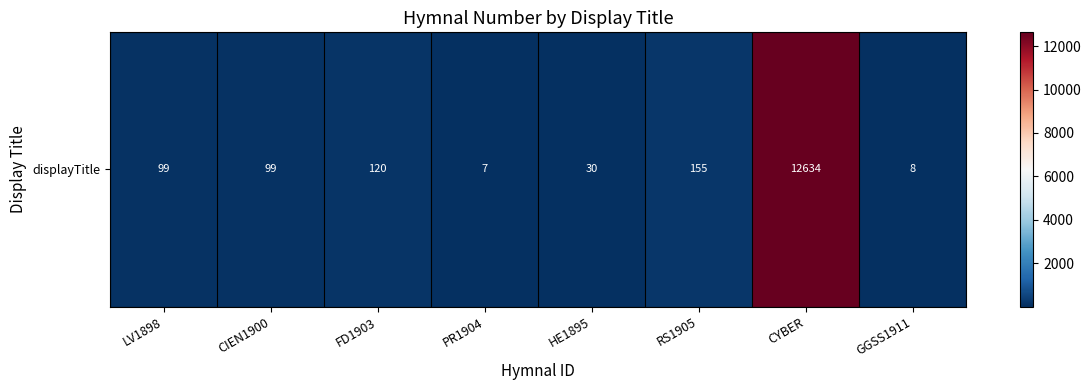

Count the number of values greater than 99.

3